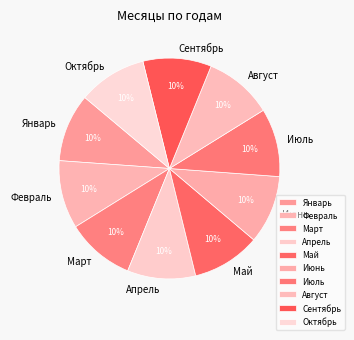

How many segments does this pie chart have?

10